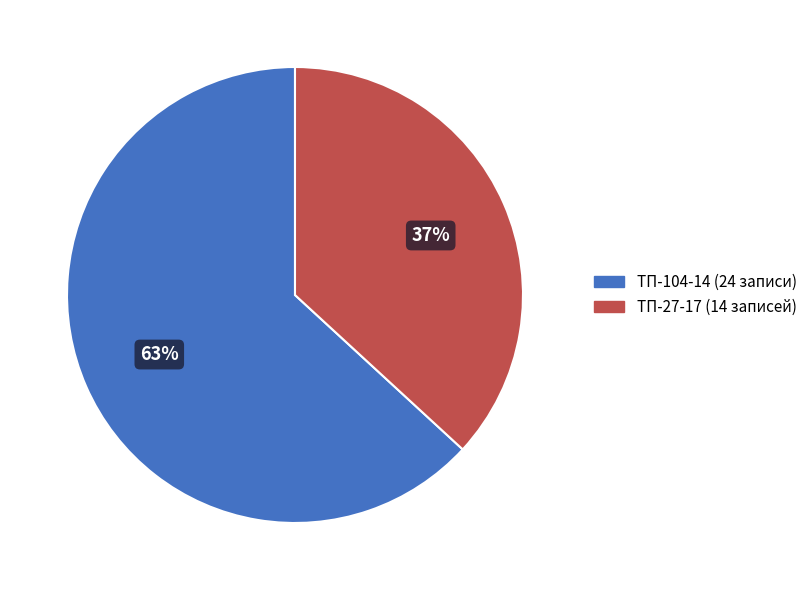

To the nearest percent, what is the combined percentage of ТП-104-14 and ТП-27-17?

100%